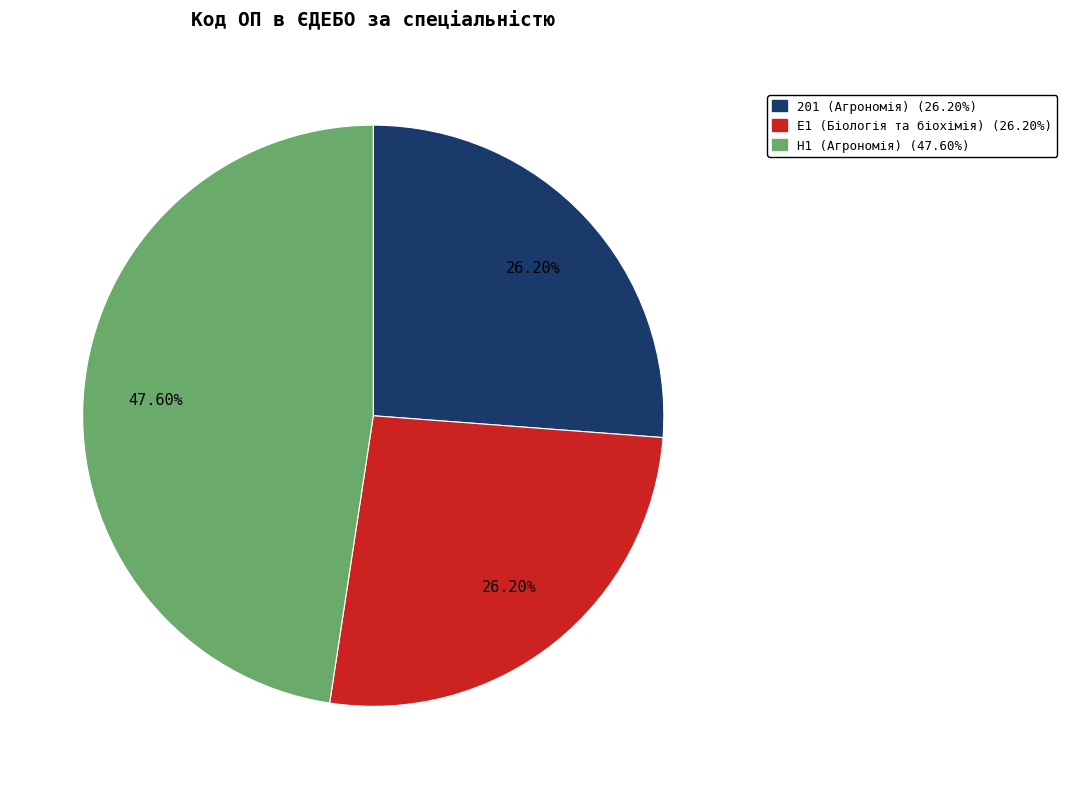

Count the number of slices in the pie.

3